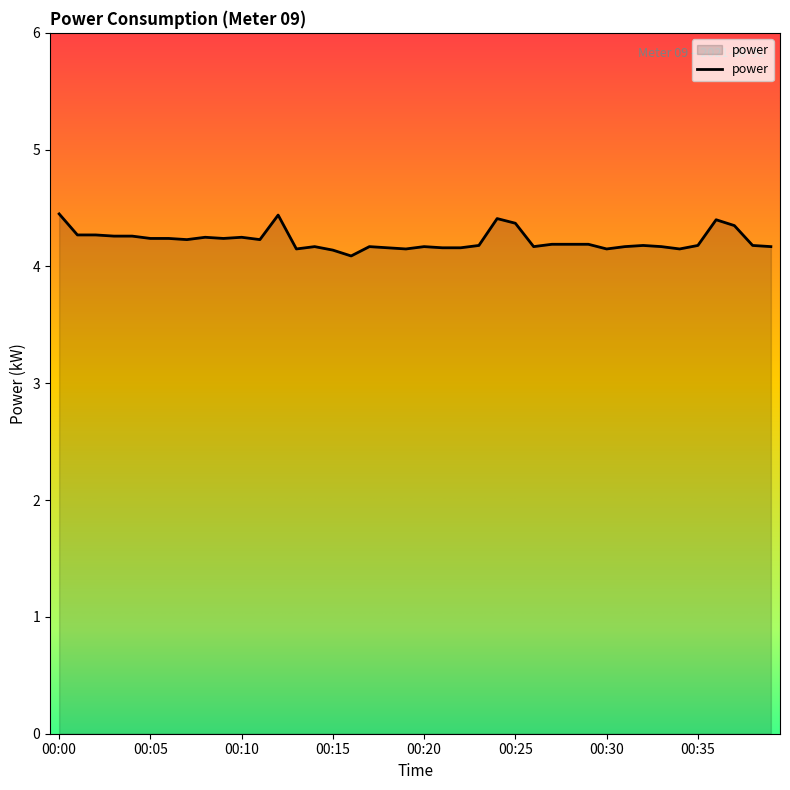

What is the smallest value displayed?

4.1